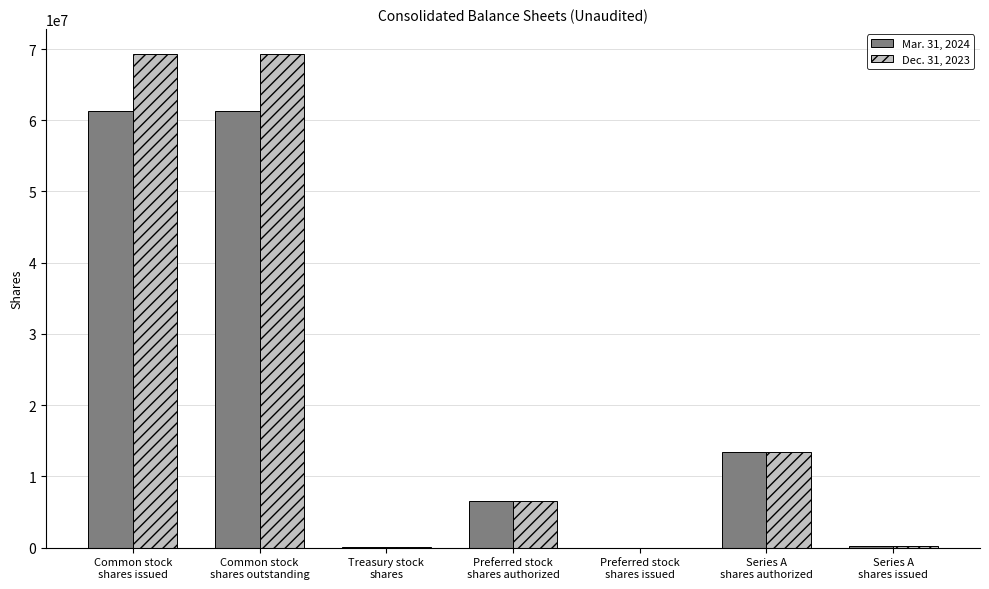

Which category has the highest value in the Dec. 31, 2023 series?

Common stock
shares issued